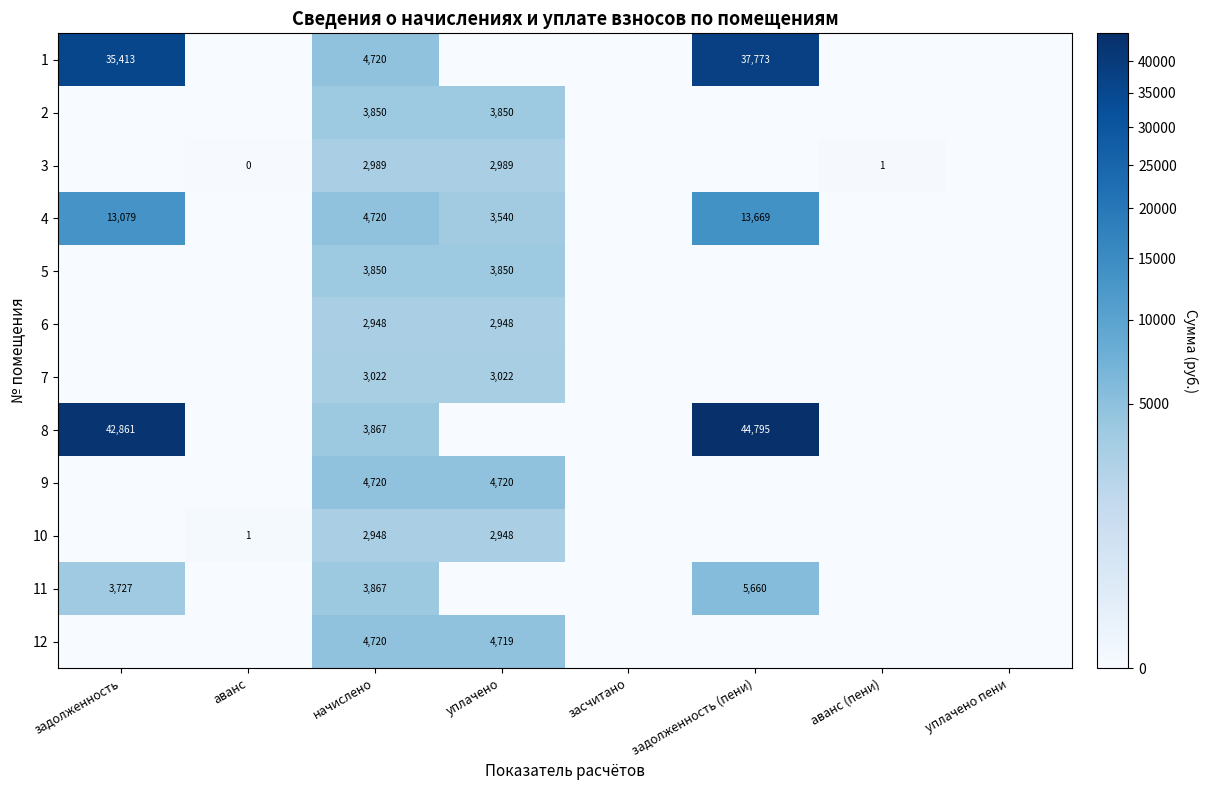

Is it true that 1 equals 9225 at задолженность (пени)?

False